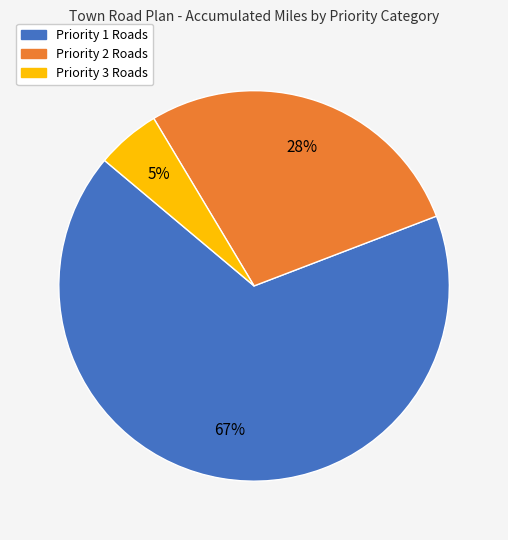

The Priority 2 Roads slice represents 28% of the pie. True or false?

True